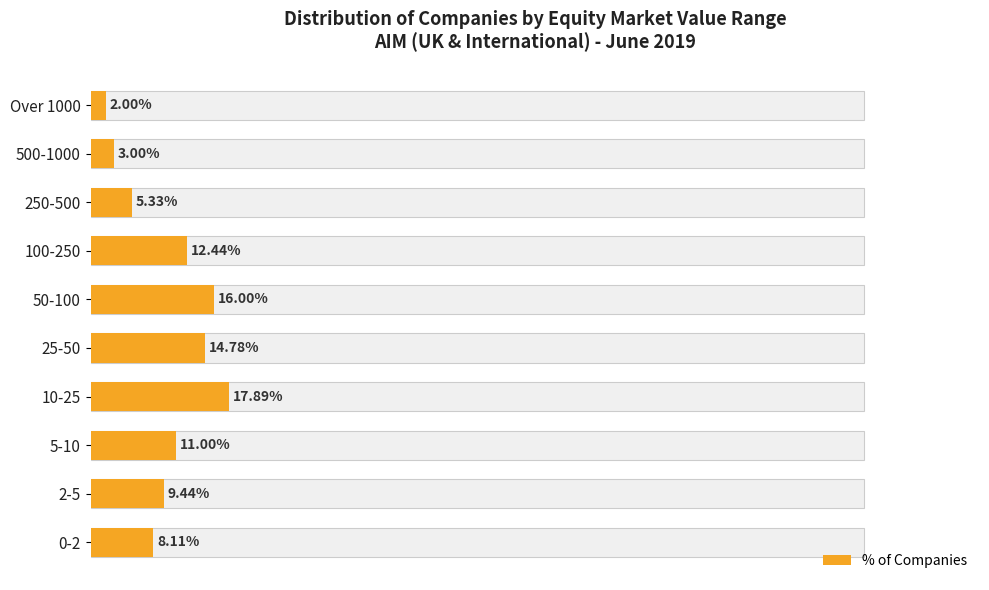

What position from the right is 0-2?

1